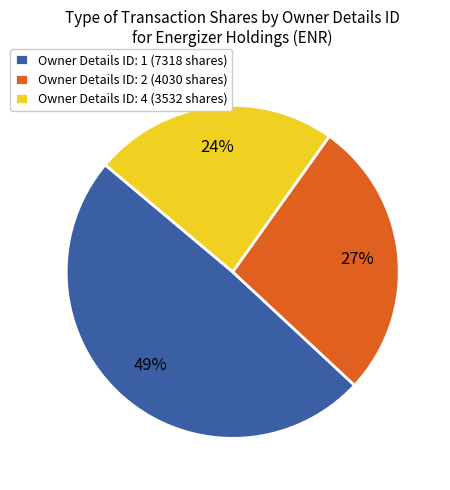

Which has a higher value, Owner Details ID: 4 (3532 shares) or Owner Details ID: 1 (7318 shares)?

Owner Details ID: 1 (7318 shares)